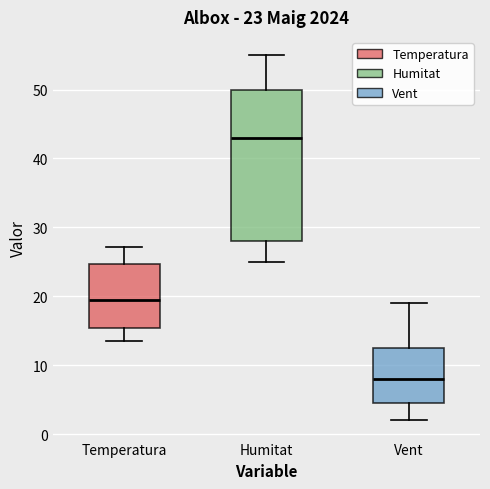

Which box is the tallest, from its lower edge to its upper edge?

Humitat